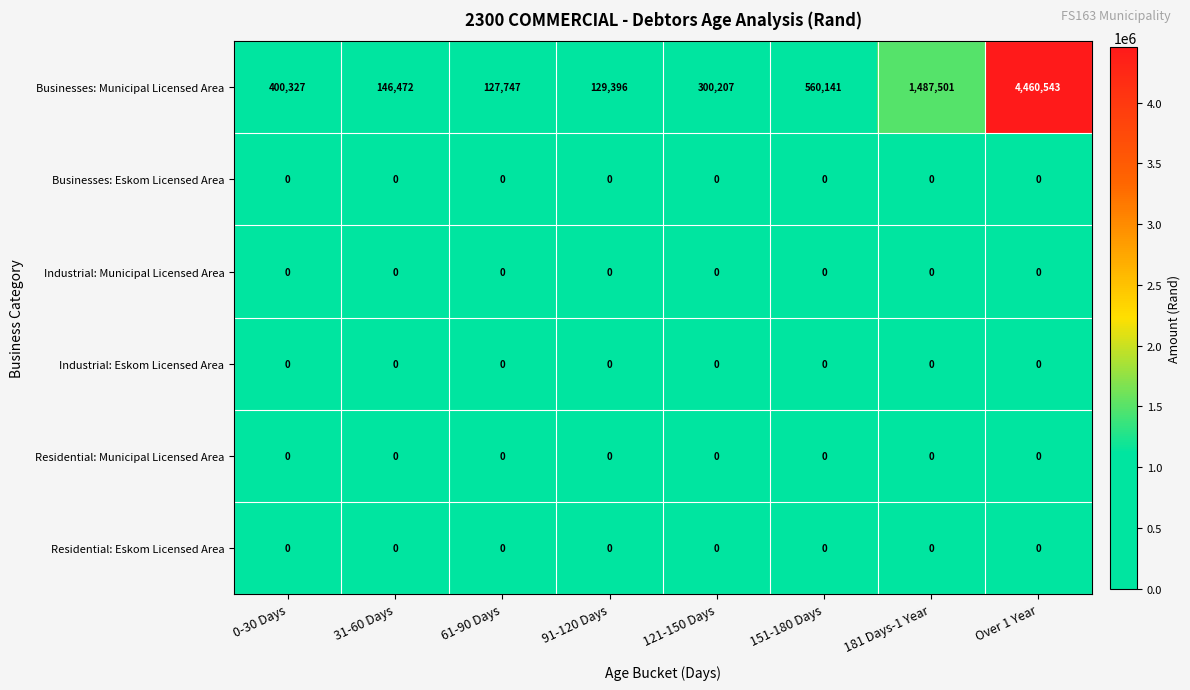

Which category has the highest value across all series?

Over 1 Year